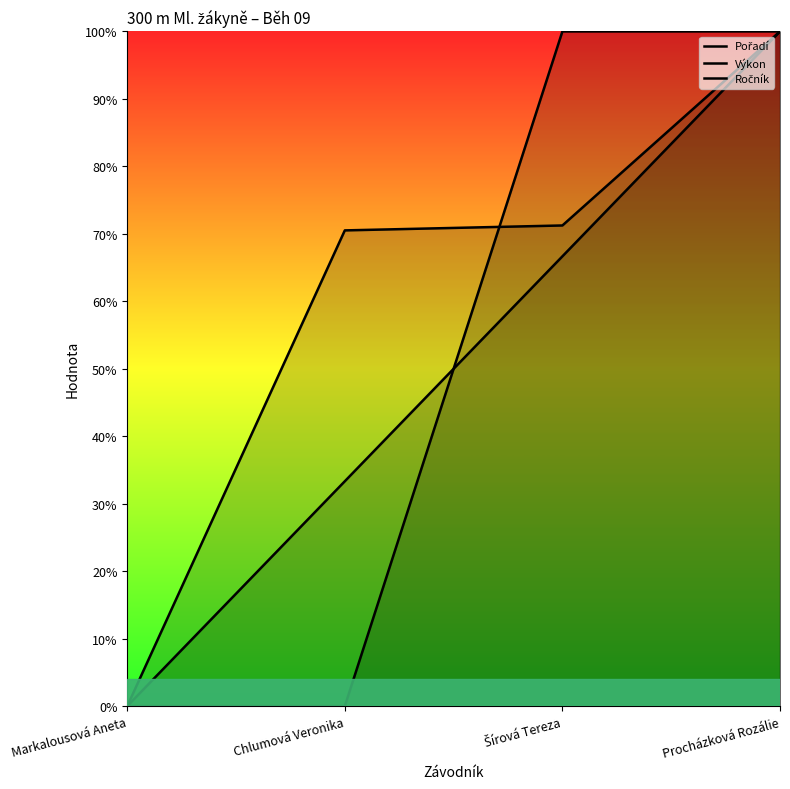

True or false: Ročník has more than 1 interior local peaks.

False